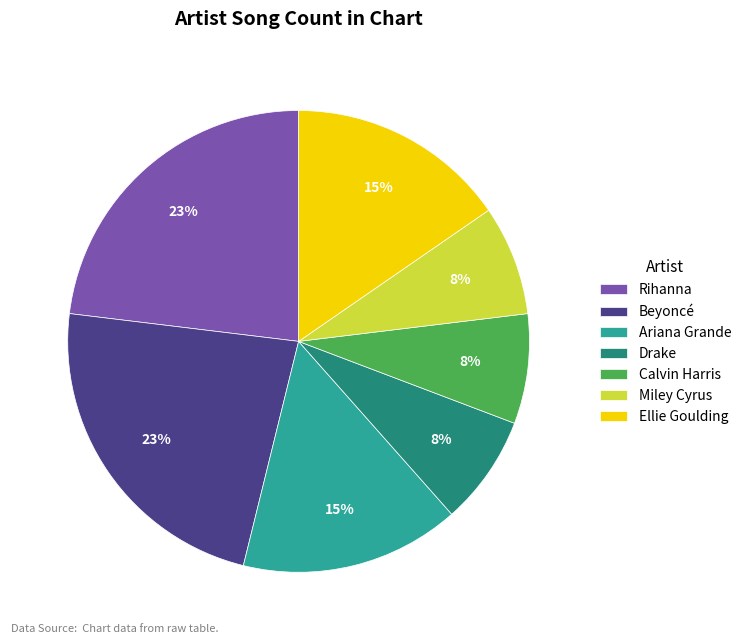

Which has a higher value, Ariana Grande or Rihanna?

Rihanna